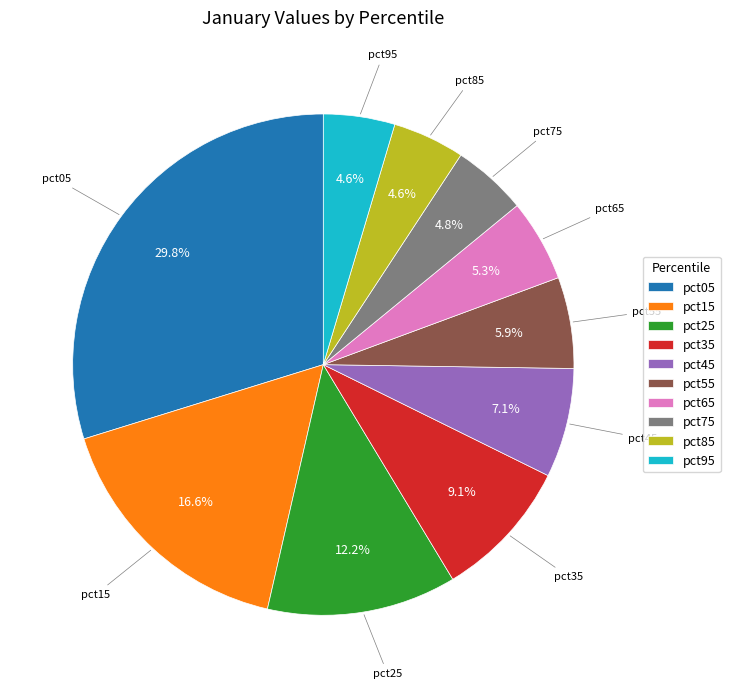

Which slice is the largest?

pct05